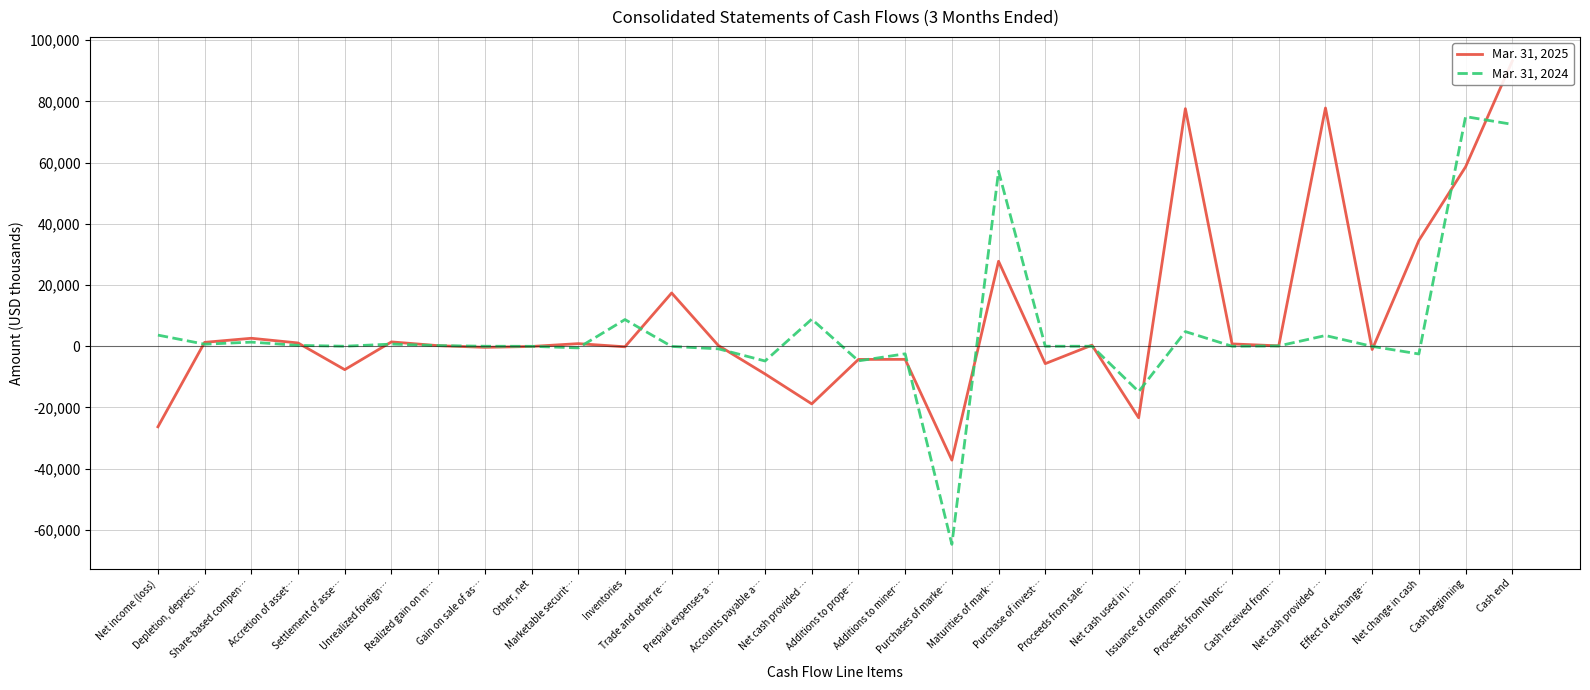

Read the Mar. 31, 2024 value at Cash received from….

103